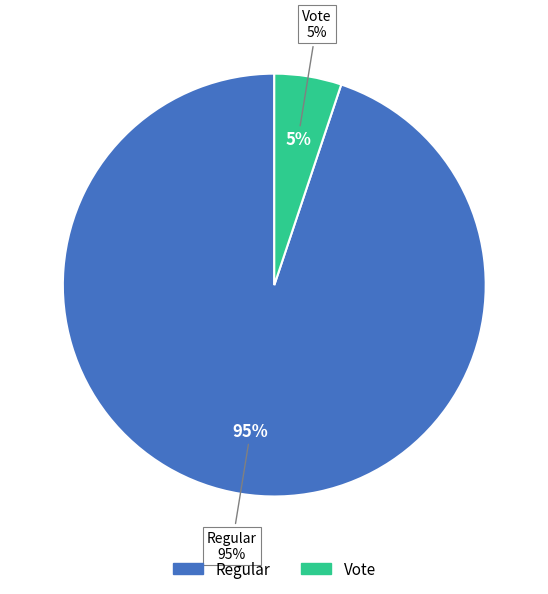

What is the majority slice?

Regular